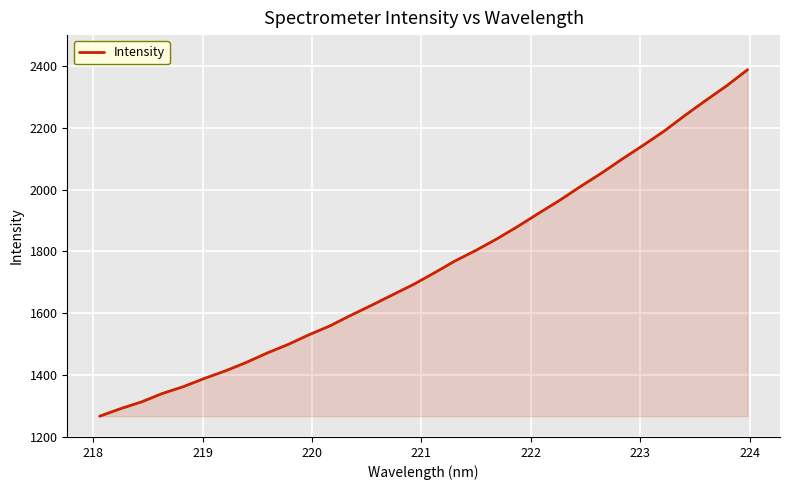

What is the minimum value shown in the chart?

1267.2